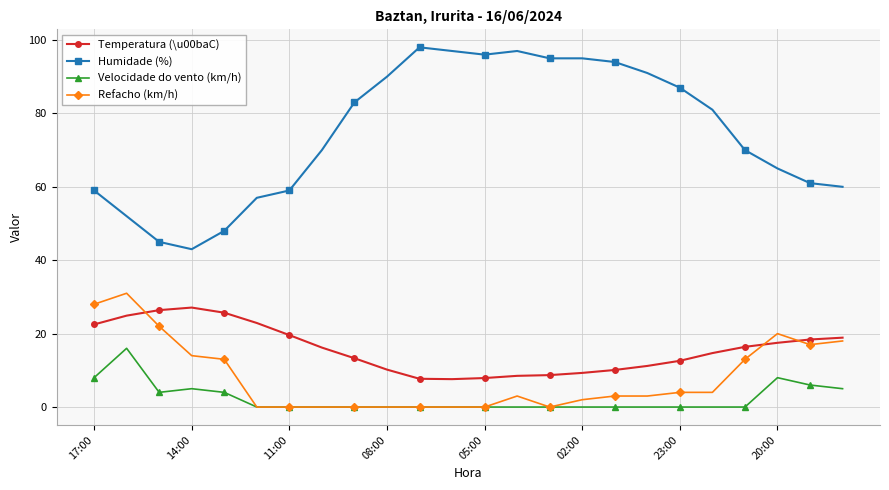

True or false: Refacho (km/h) has more than 2 points higher than both neighbors.

True